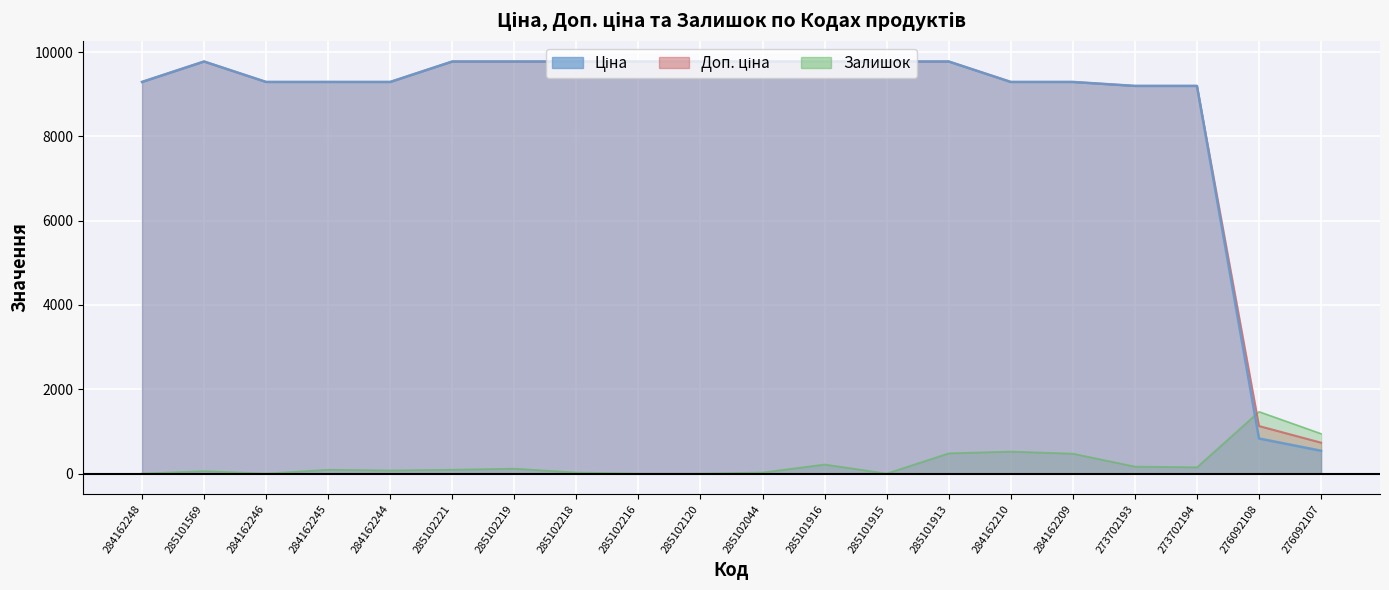

How many lines are shown in the chart?

3